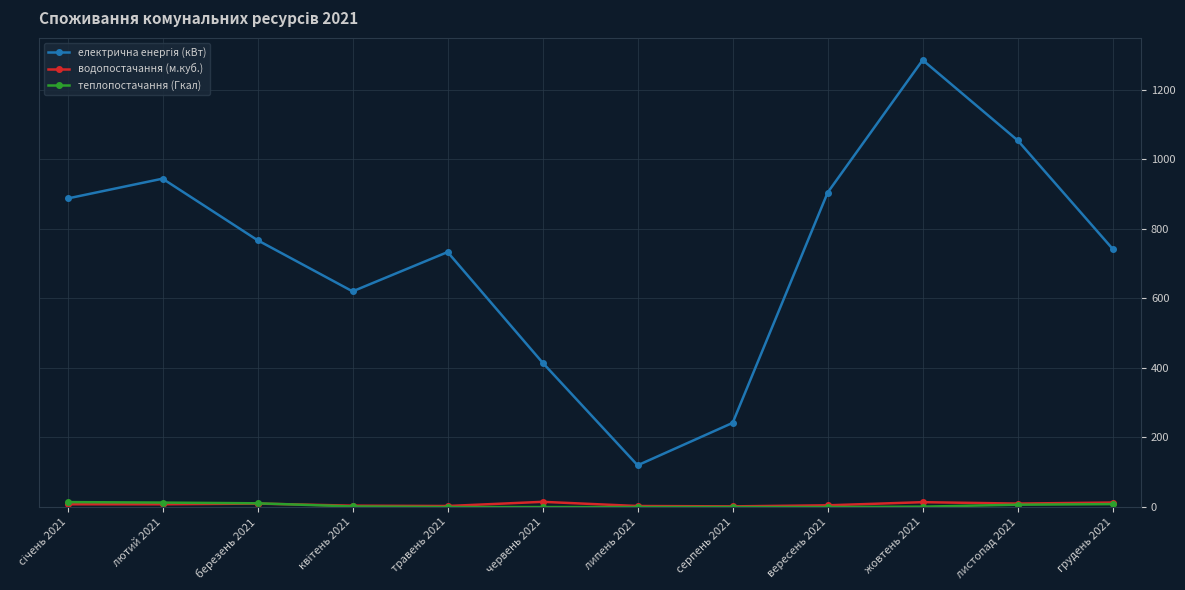

What is the approximate value of теплопостачання (Гкал) at березень 2021?

10.8